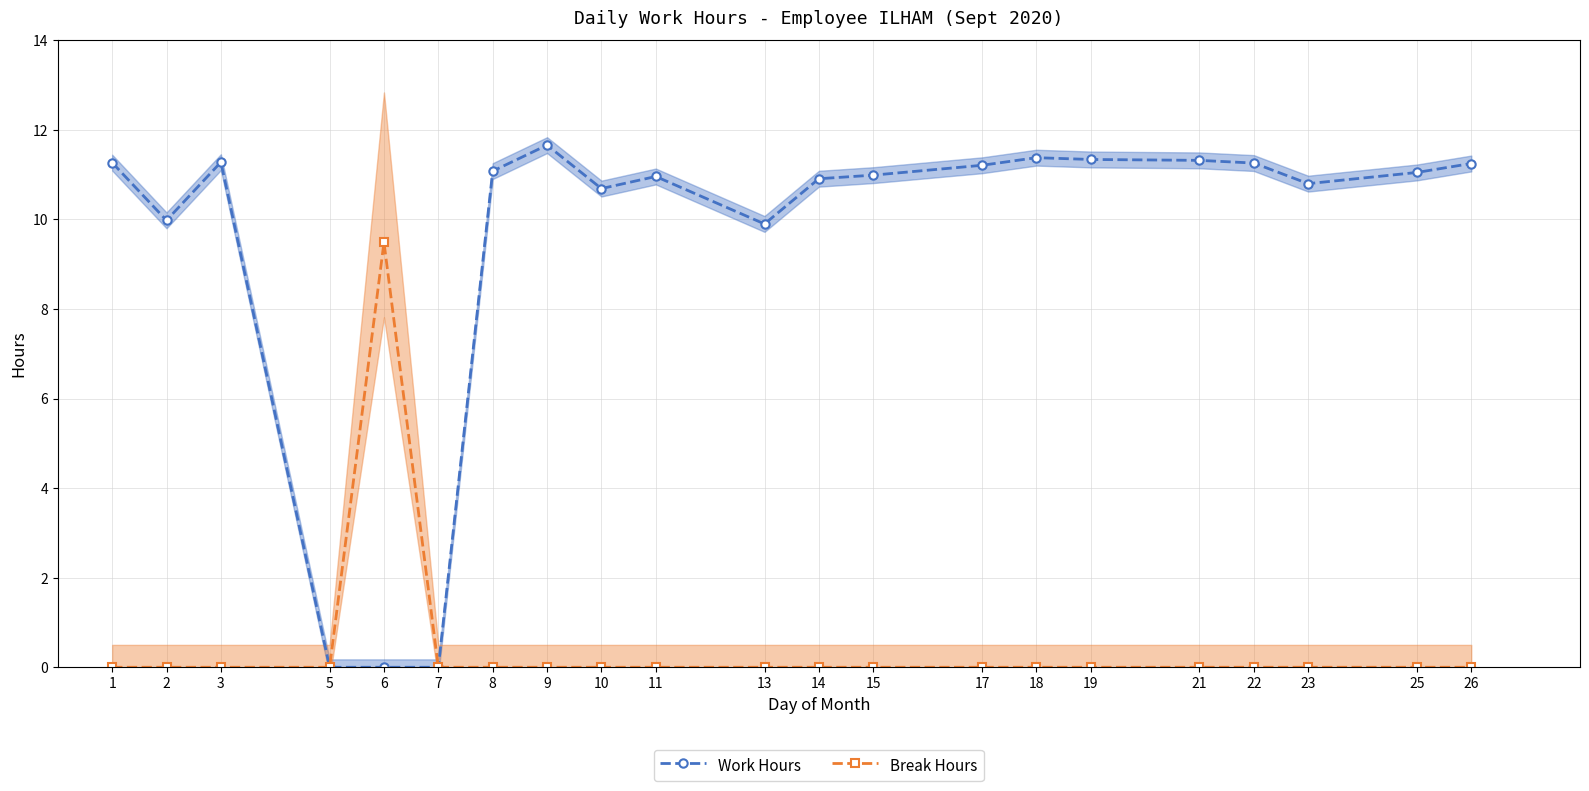

Between 5 and 19, which series saw the biggest shift?

Work Hours